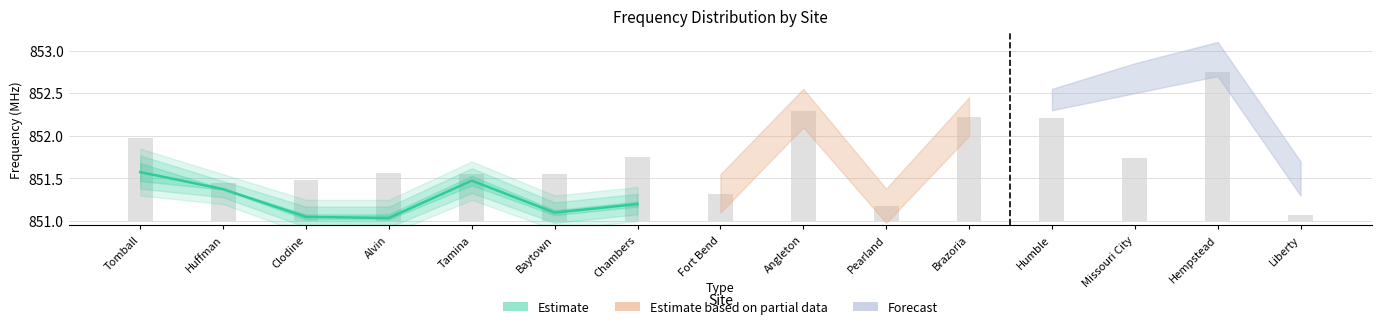

List the labels in order of value, smallest first.

Alvin, Clodine, Baytown, Chambers, Huffman, Tamina, Tomball